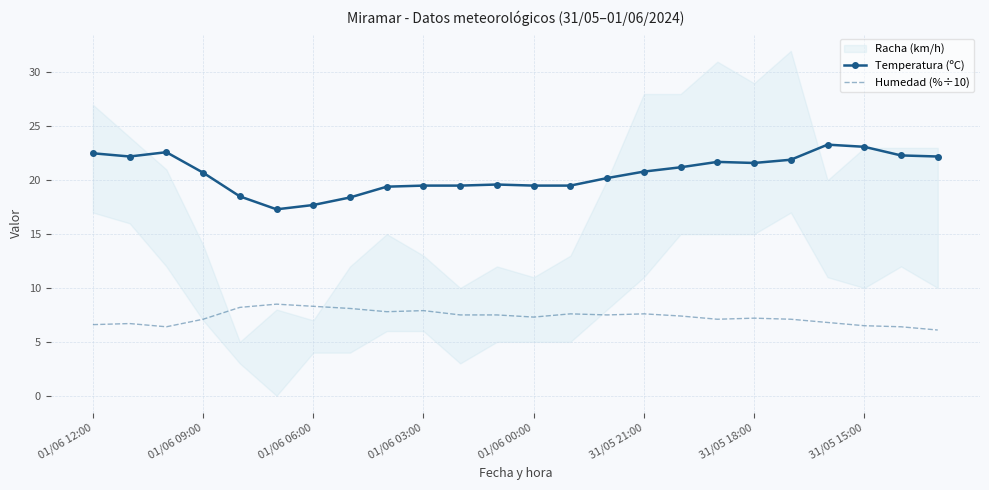

True or false: Temperatura (ºC) and Humedad (%÷10) intersect in this chart.

False